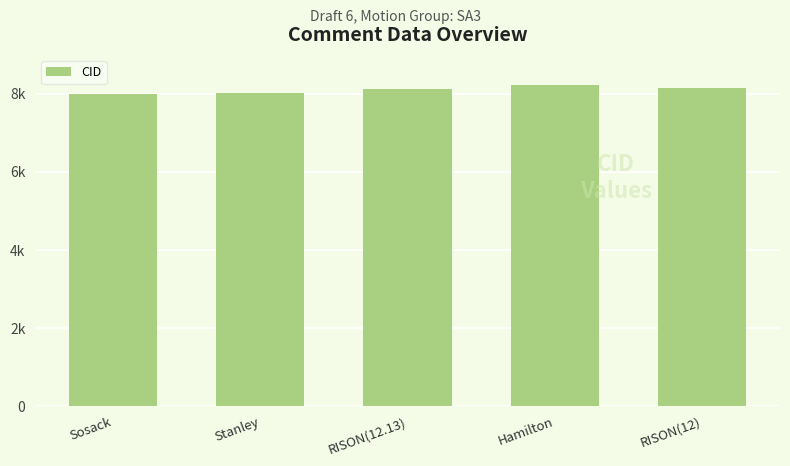

The value at RISON(12) is 8161. True or false?

True